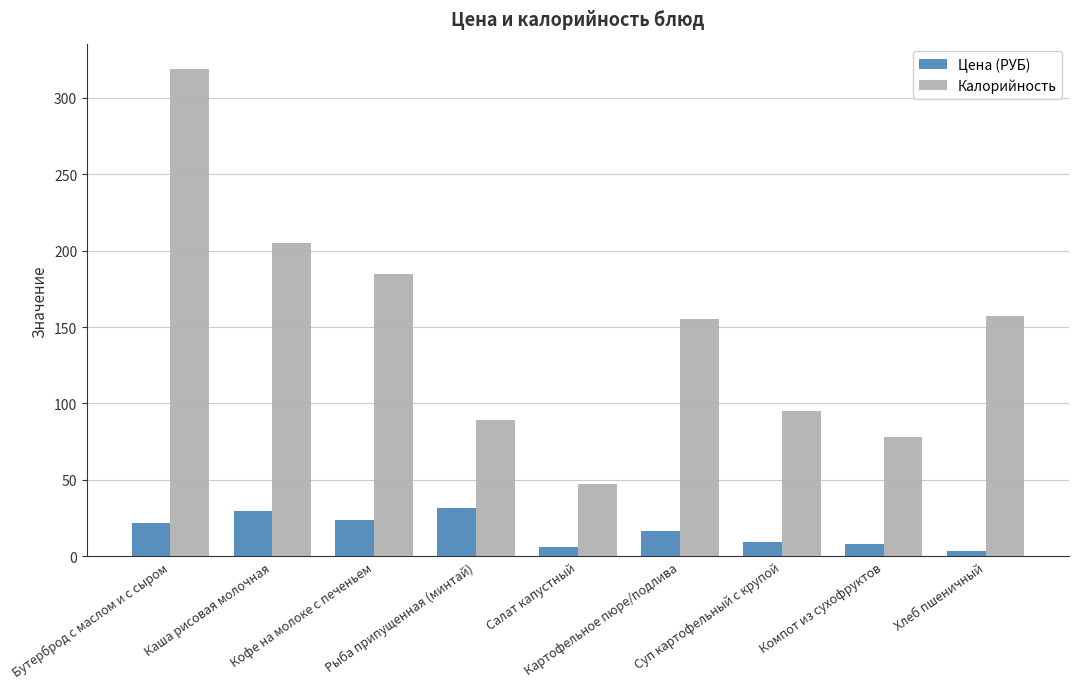

Which series has the largest total across all categories?

Калорийность